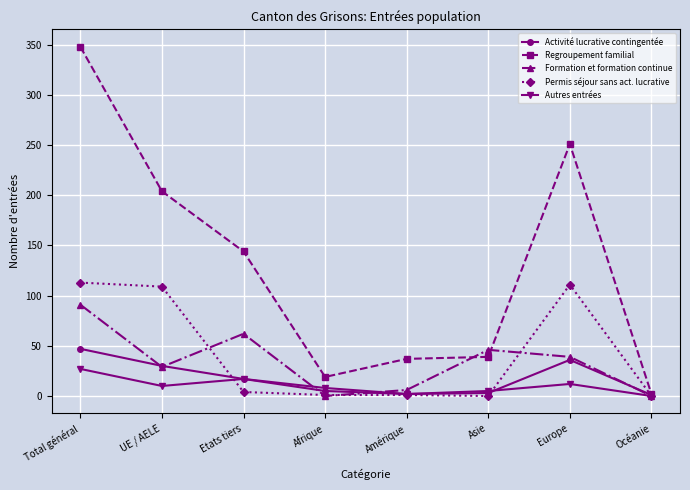

What position from the right is Amérique?

4